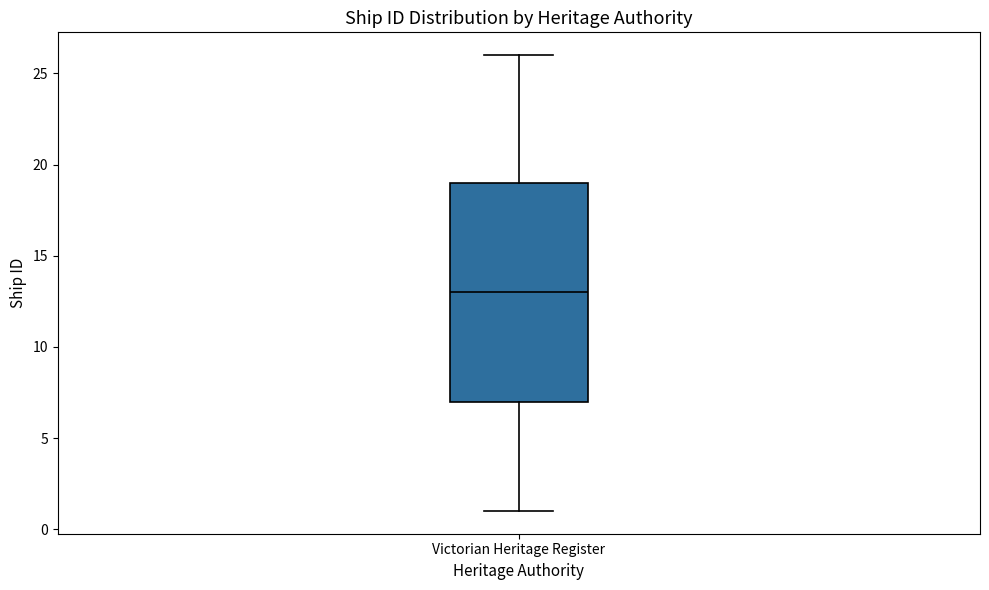

Transcribe this box plot: give where the median line is, the range the box spans, and where the two whiskers end, as read against the y-axis. The values are not printed on the chart, so give them approximately, as read against the axis.

median 13, box 7 to 19, whiskers 1 to 26